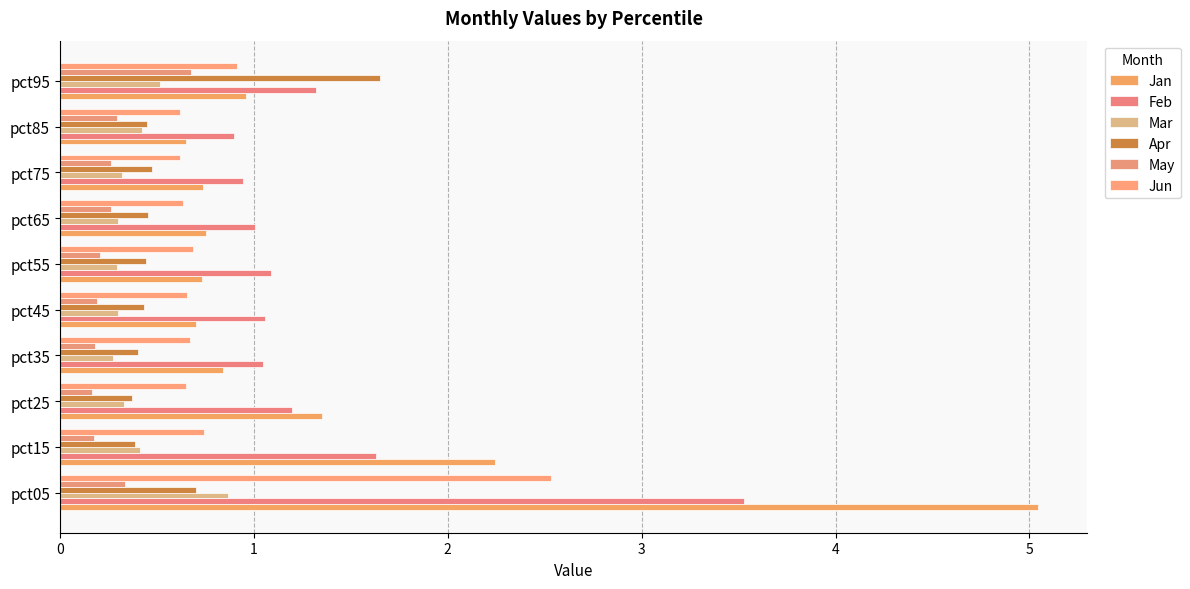

How many data points does each series have?

10